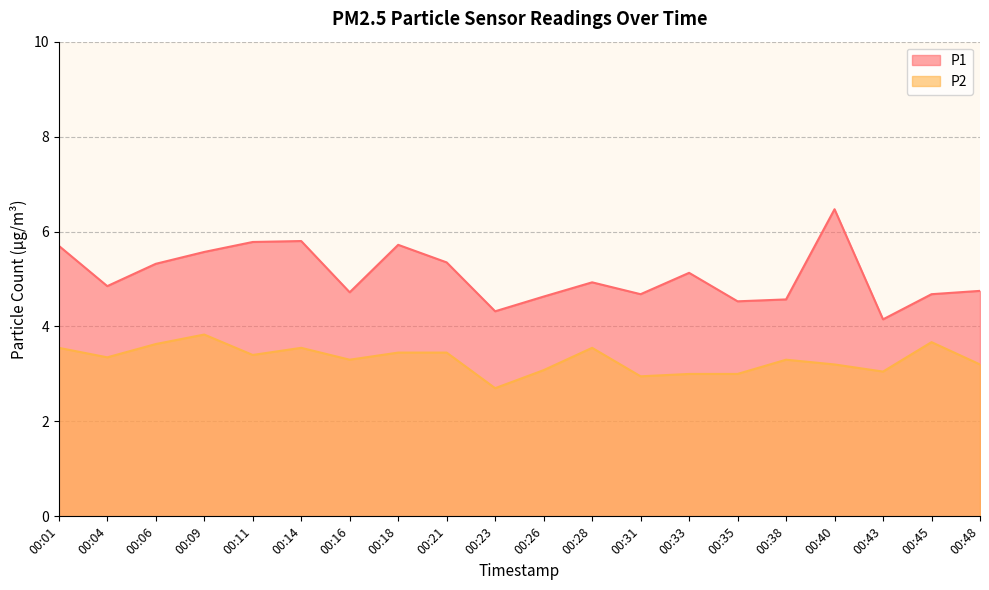

What is the average value of the P2 series?

3.3